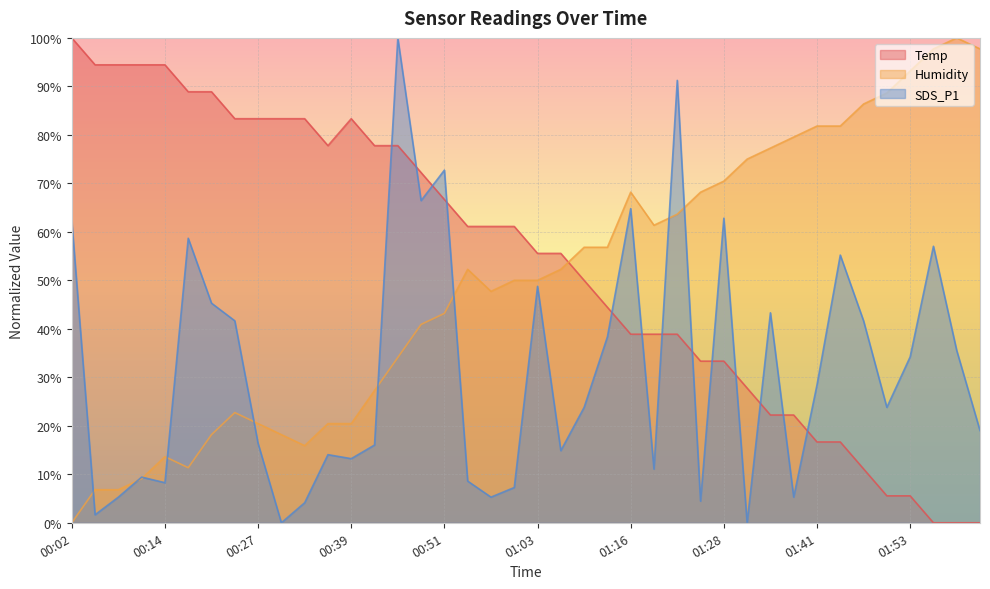

What is the maximum value shown in the chart?

100.0